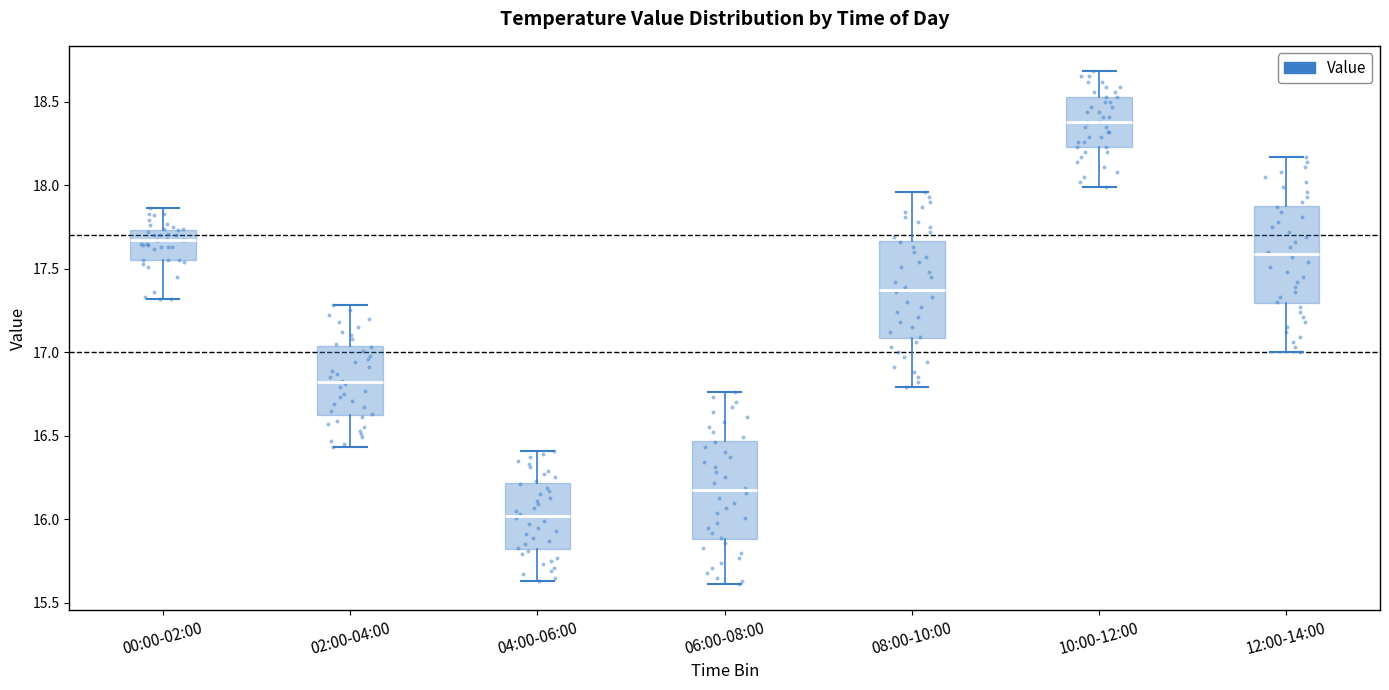

Where is the upper edge of the box for 06:00-08:00 on the y-axis? The values are not printed on the chart, so give them approximately, as read against the axis.

16.45